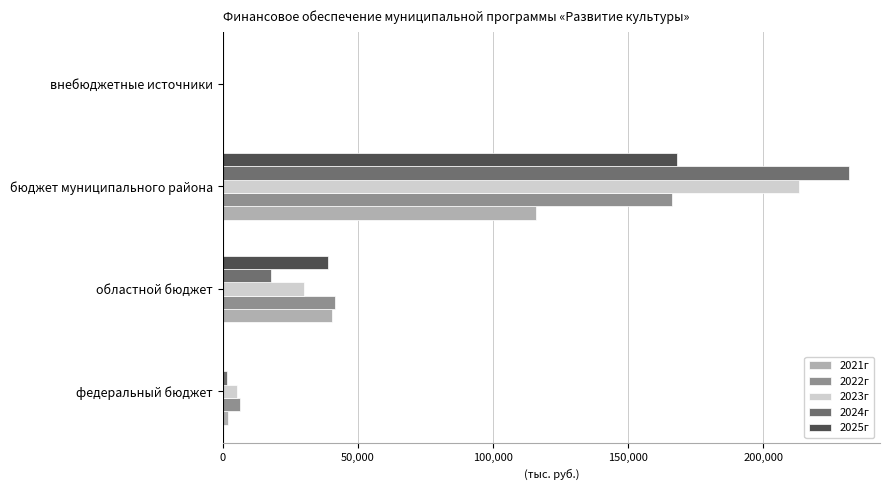

What are all the series names shown in the legend?

2021г, 2022г, 2023г, 2024г, 2025г